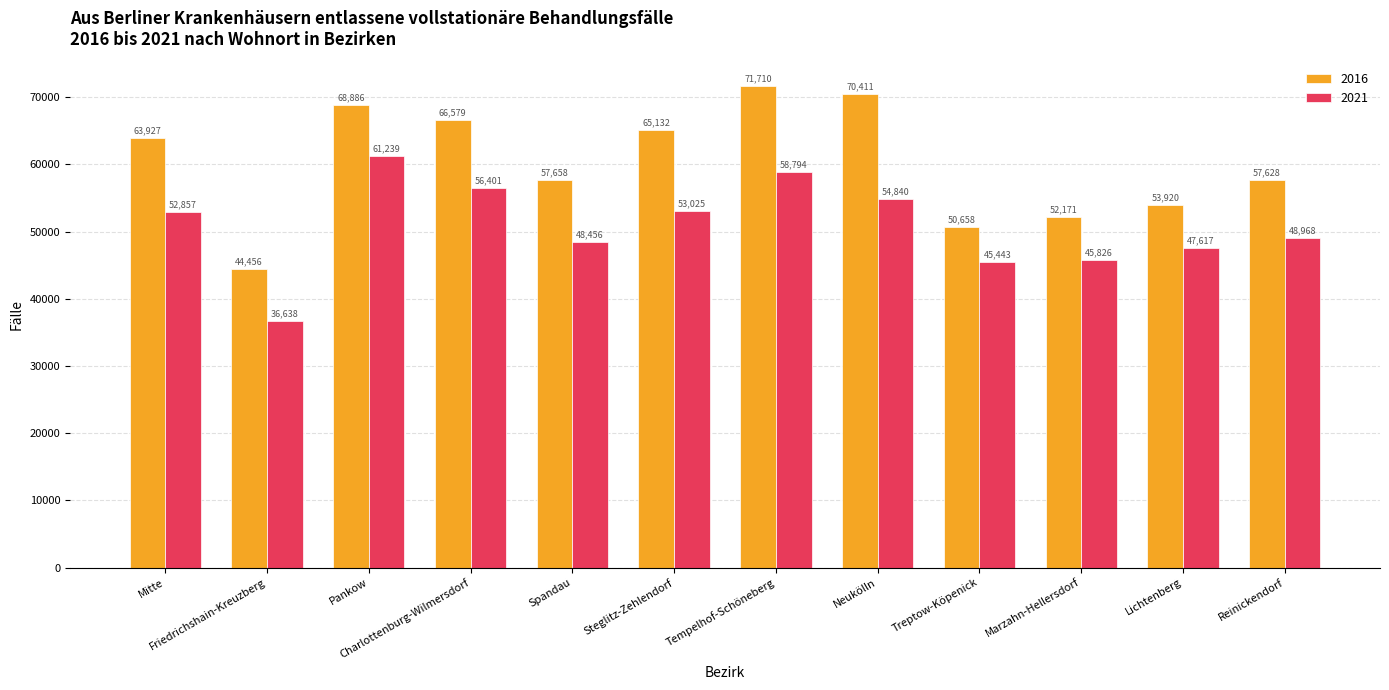

What is the spread (max minus min) of values at Friedrichshain-Kreuzberg?

7818